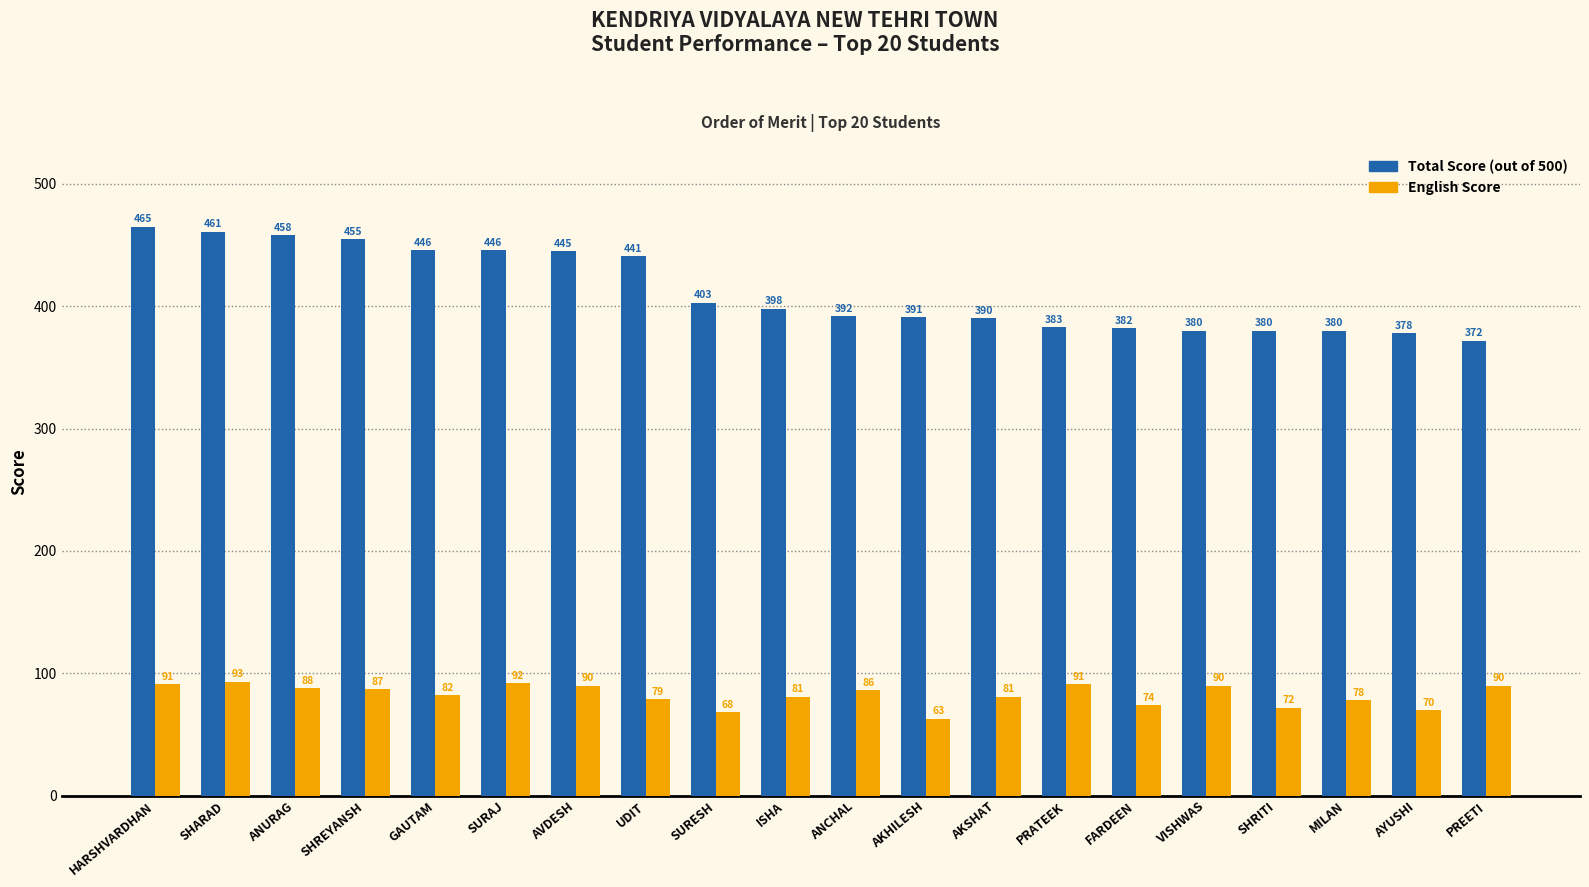

At which category does the chart reach its peak across all series?

HARSHVARDHAN